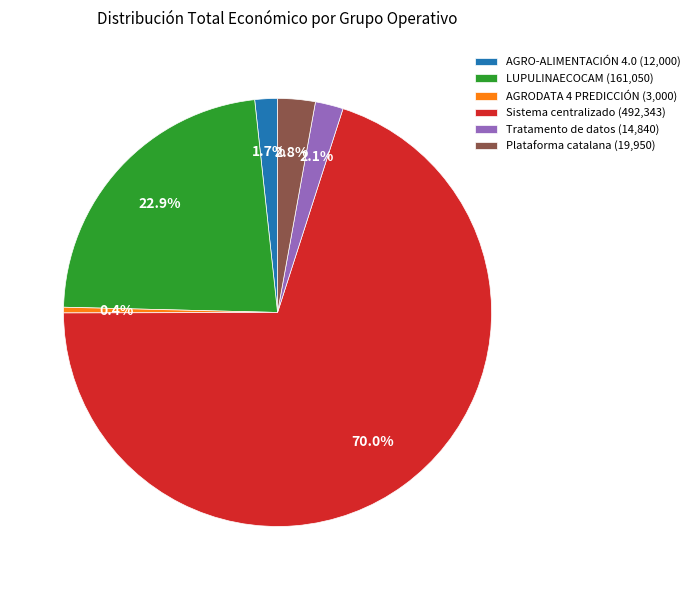

How many slices are in this pie chart?

6